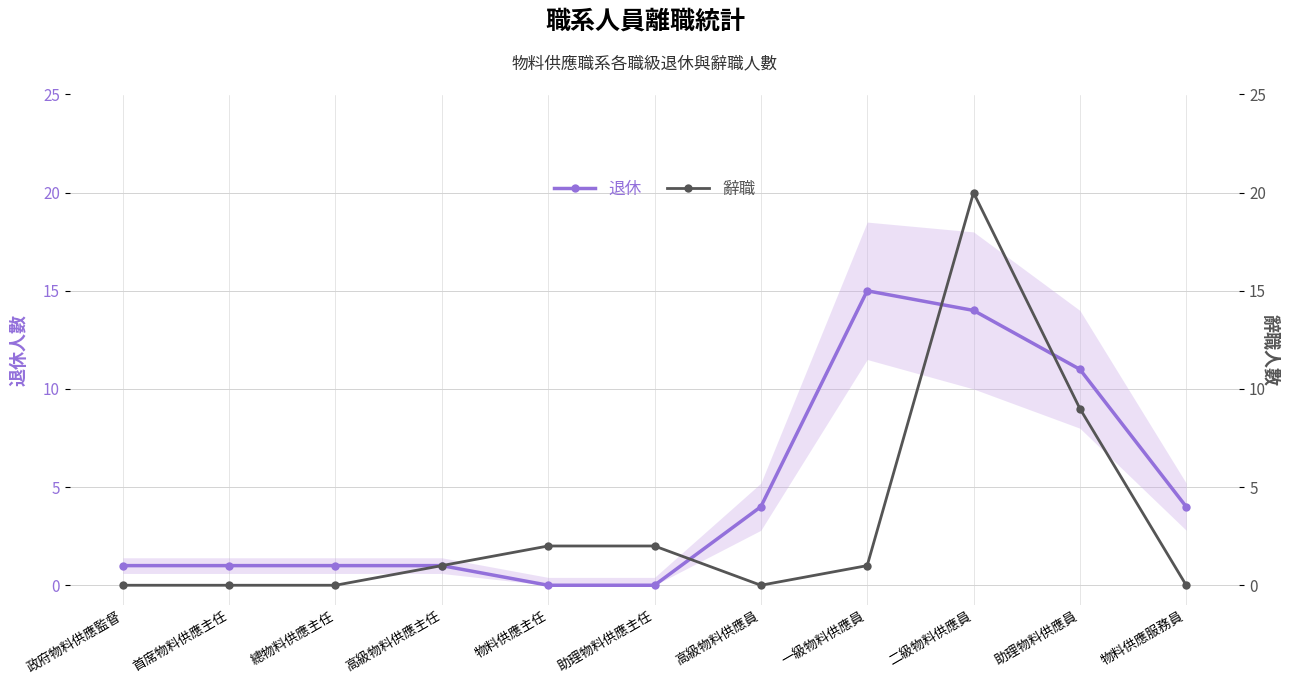

True or false: 退休 and 辭職 intersect in this chart.

True